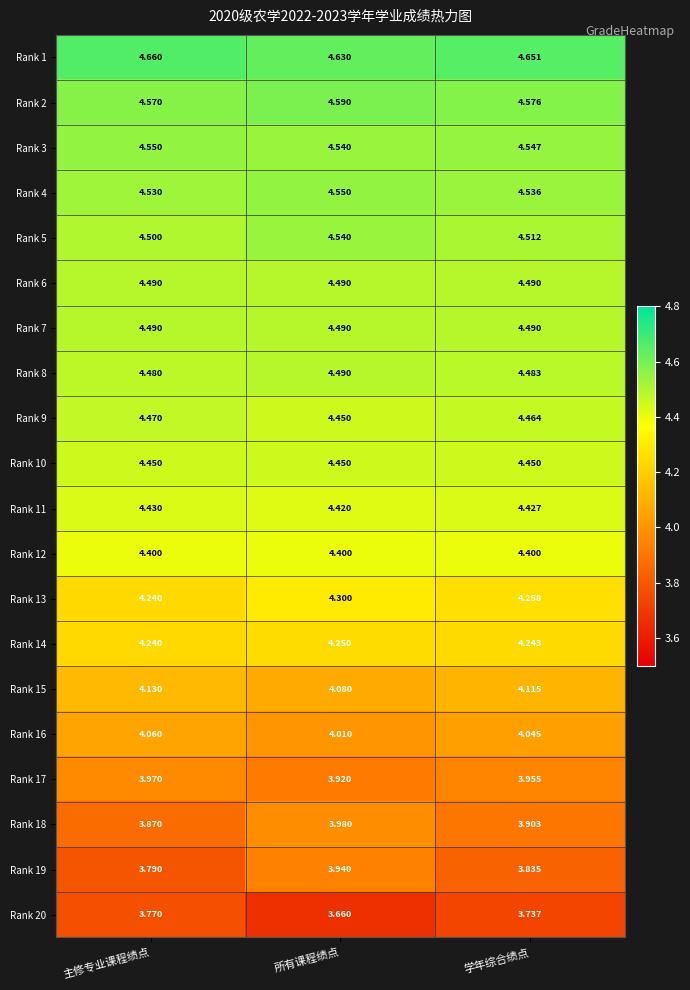

Rank the categories by Rank 1 value from lowest to highest.

所有课程绩点, 学年综合绩点, 主修专业课程绩点